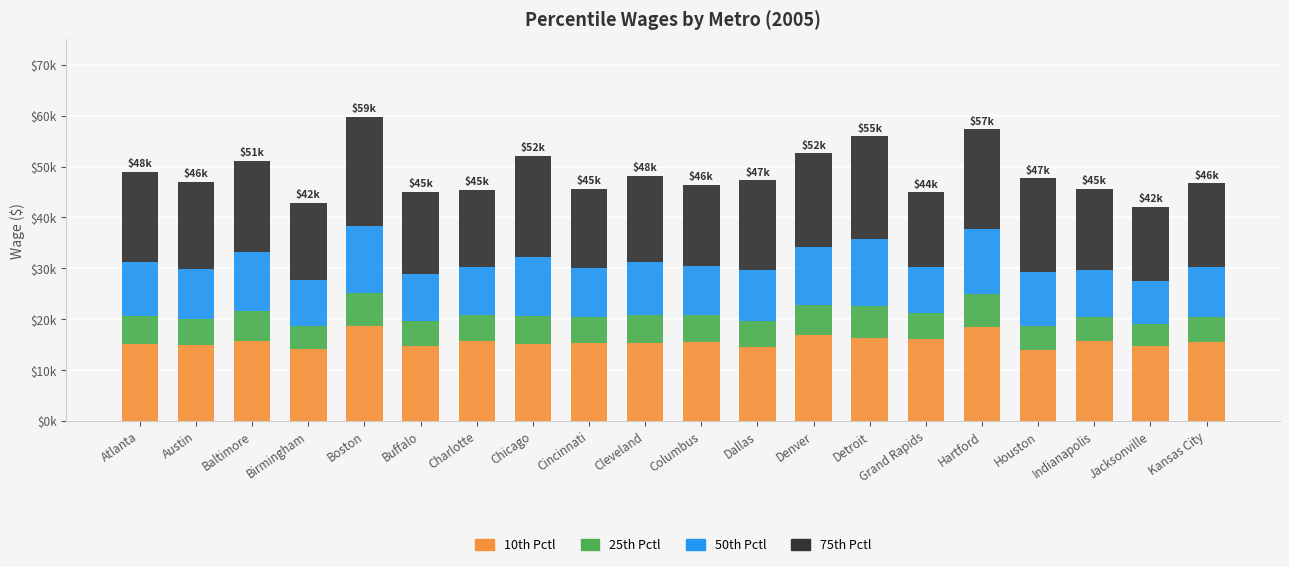

What is the difference between the maximum and minimum values in the 25th Pctl series?

2160